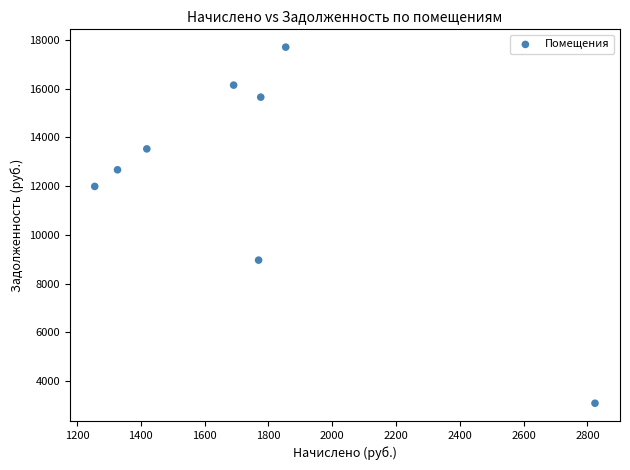

What is the average X value?

1739.3